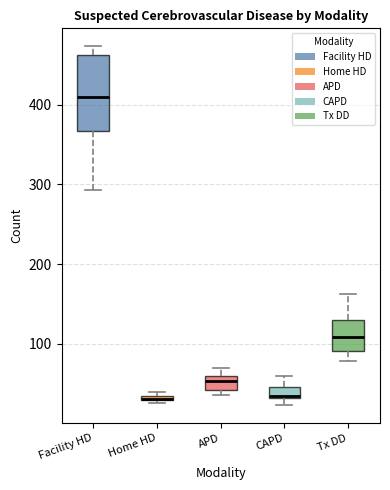

Comparing the boxes themselves (not the whiskers), which one is the tallest?

Facility HD